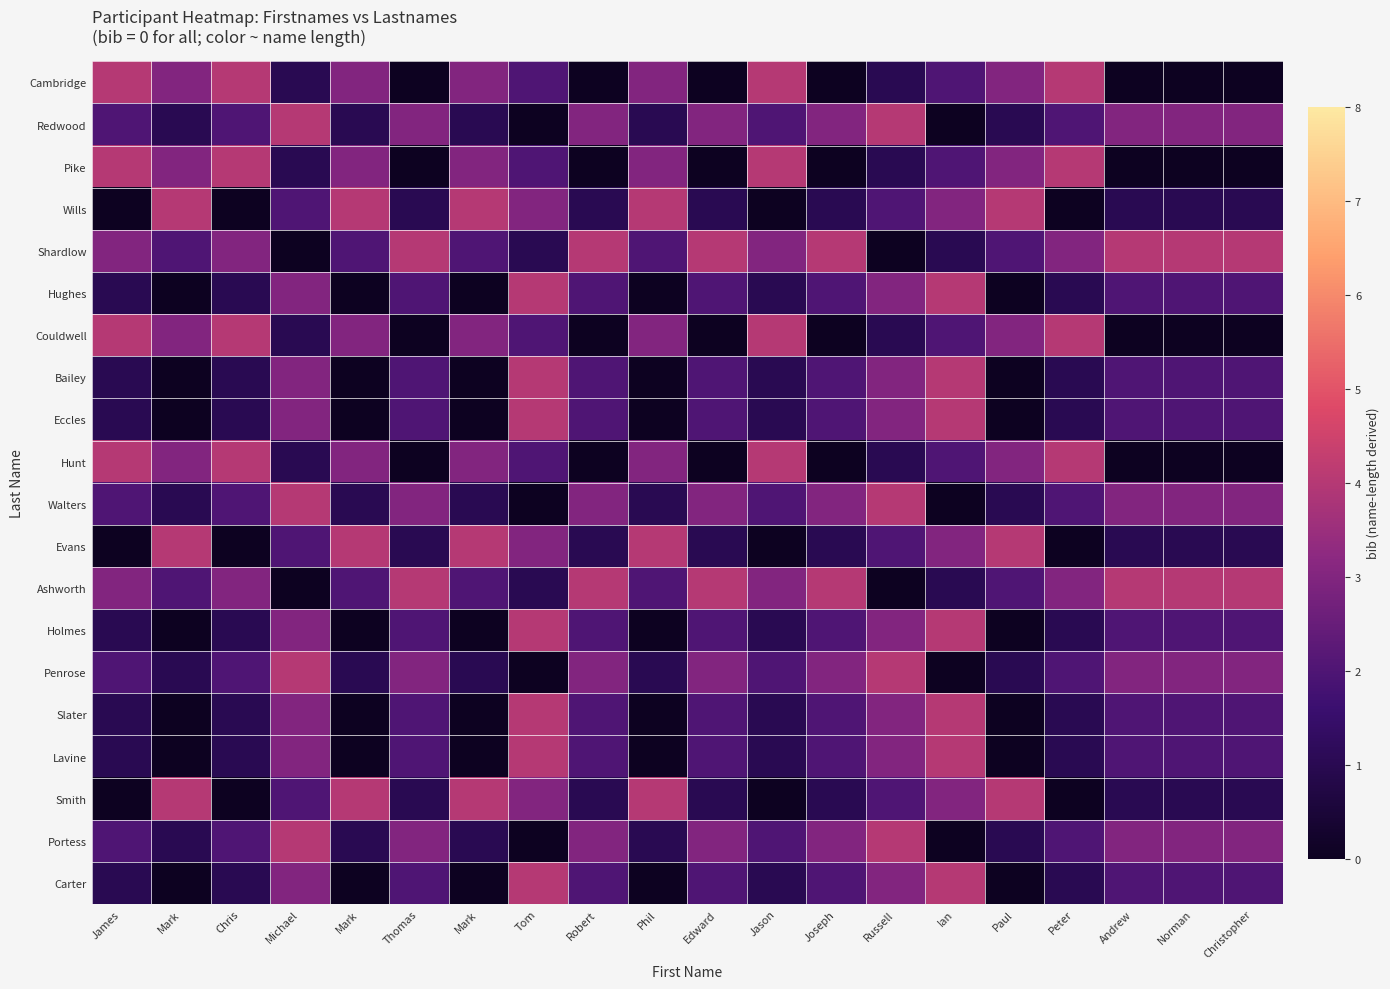

What is the spread (max minus min) of values at Peter?

4